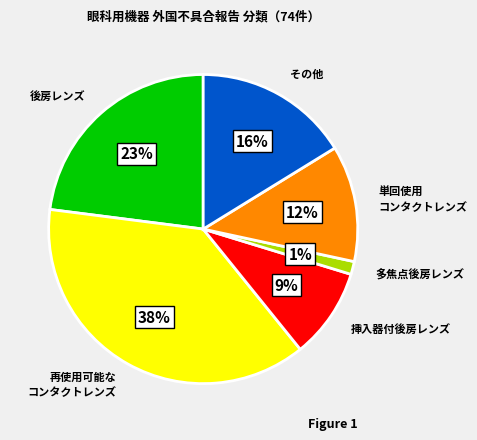

Is there a majority slice in this chart?

No